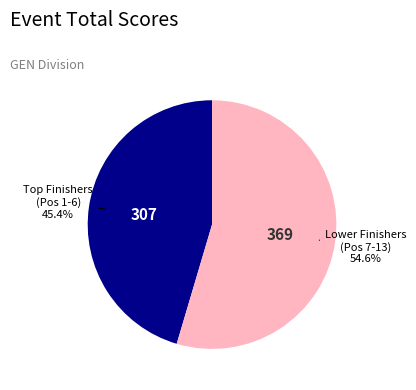

How many segments does this pie chart have?

2